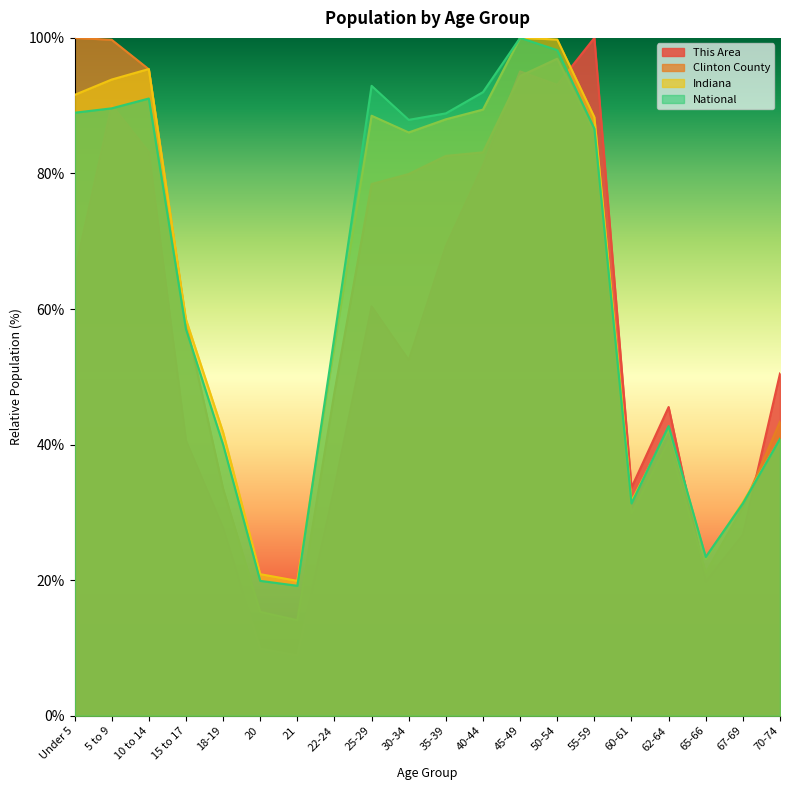

At which category does the chart reach its peak across all series?

55-59